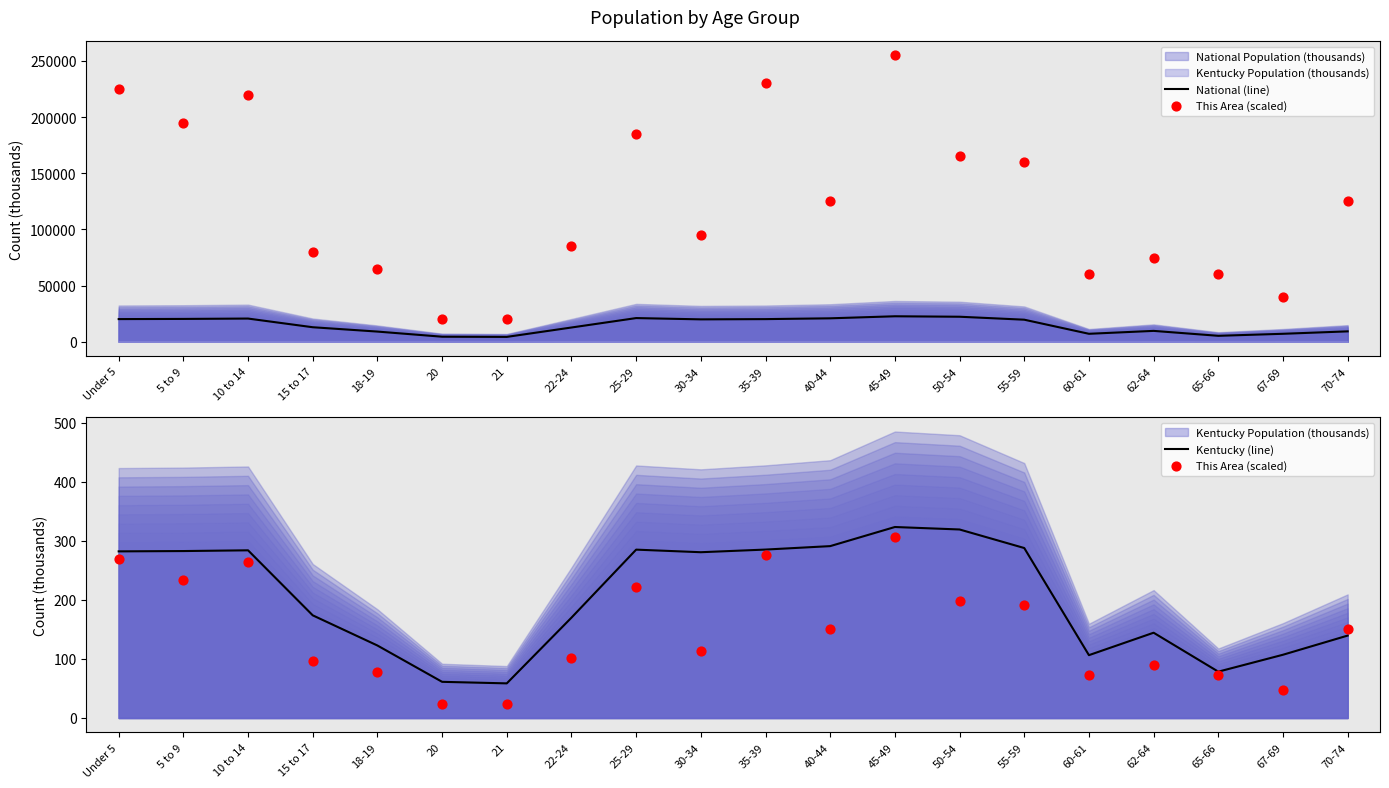

Which series has the largest Y range (max minus min)?

National (line)